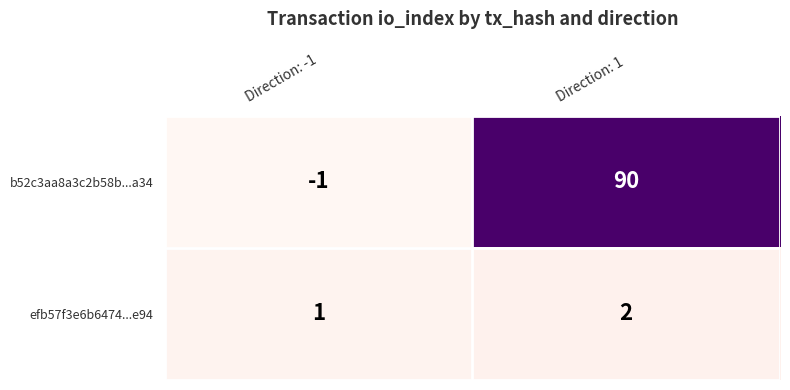

Reading left to right, list all the values displayed in this chart.

b52c3aa8a3c2b58b...a34: -1	90
efb57f3e6b6474...e94: 1	2